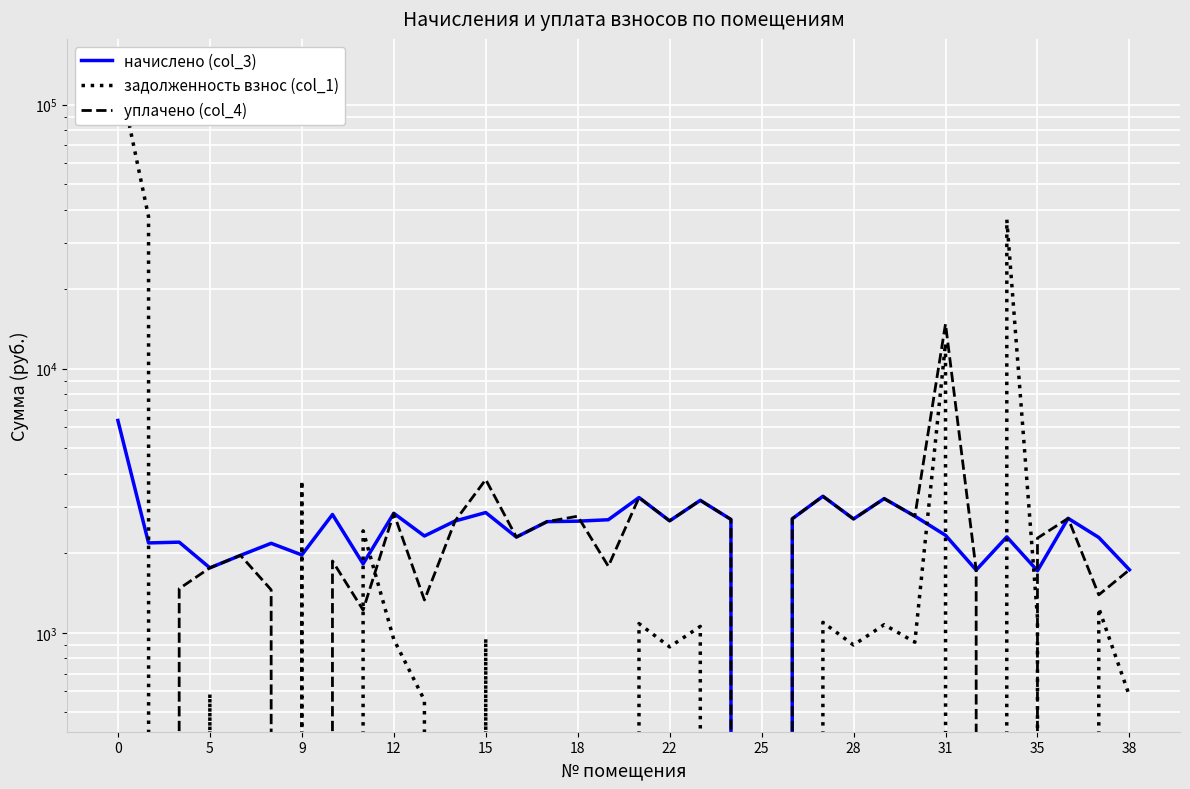

Reading right to left, transcribe all the data shown in this chart.

начислено (col_3): 1732.9	2297.0	2713.6	1718.1	2308.1	1729.2	2341.3	2765.2	3222.4	2698.9	3288.8	2702.6	0.0	2687.8	3174.5	2654.6	3251.9	2680.4	2647.3	2636.2	2304.4	2853.8	2650.9	2326.5	2835.3	1825.1	2805.8	1972.6	2182.7	1965.2	1762.4	2204.8	2190.1	6367.4
задолженность взнос (col_1): 577.6	1239.7	0.0	1138.4	36673.3	0.0	12483.6	921.8	1074.2	899.6	1096.3	0.0	0.0	0.0	1058.2	884.9	1084.0	0.0	0.0	0.0	0.0	951.2	0.0	555.9	945.1	2433.4	0.0	3764.3	0.0	0.0	587.5	0.0	37623.0	134647.6
уплачено (col_4): 1732.9	1393.0	2713.6	2283.8	0.0	1729.2	14773.0	2765.2	3222.4	2698.9	3288.8	2702.6	0.0	2687.8	3174.5	2654.6	3251.9	1787.0	2764.0	2636.2	2304.4	3805.0	2650.9	1331.4	2835.3	1220.0	1870.5	0.0	1455.1	1965.2	1762.4	1469.9	0.0	0.0